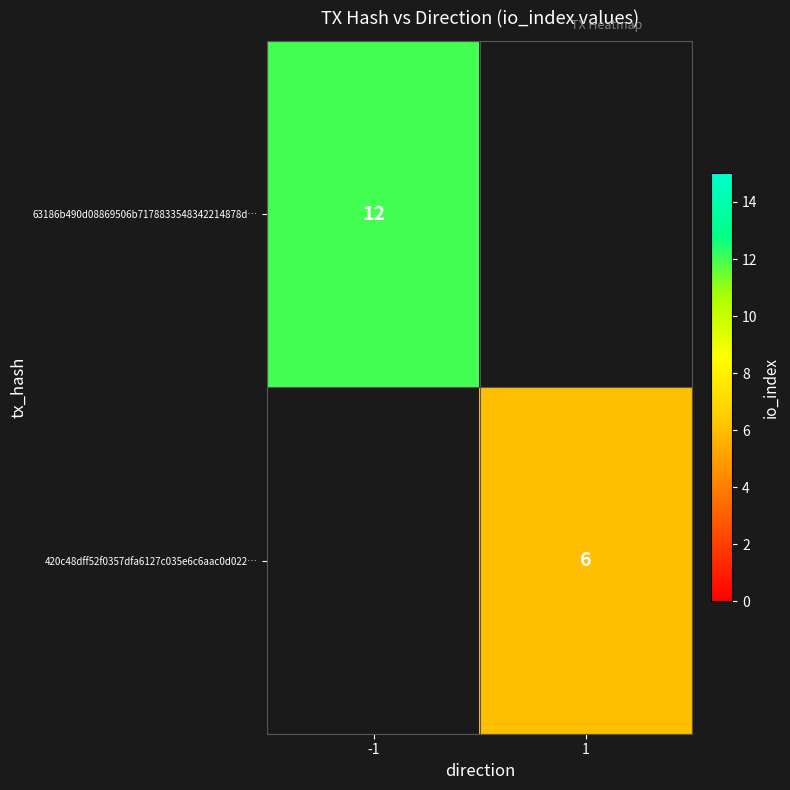

True or false: 420c48dff52f0357dfa6127c035e6c6aac0d022… has a value of 6 at 1.

True